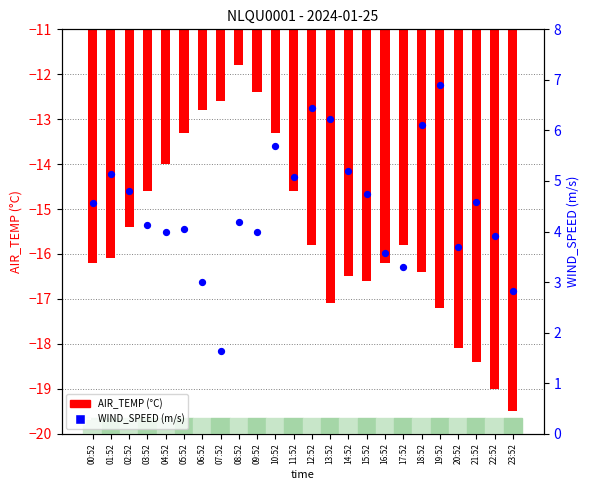

Which series reaches the minimum Y coordinate?

AIR_TEMP (°C)